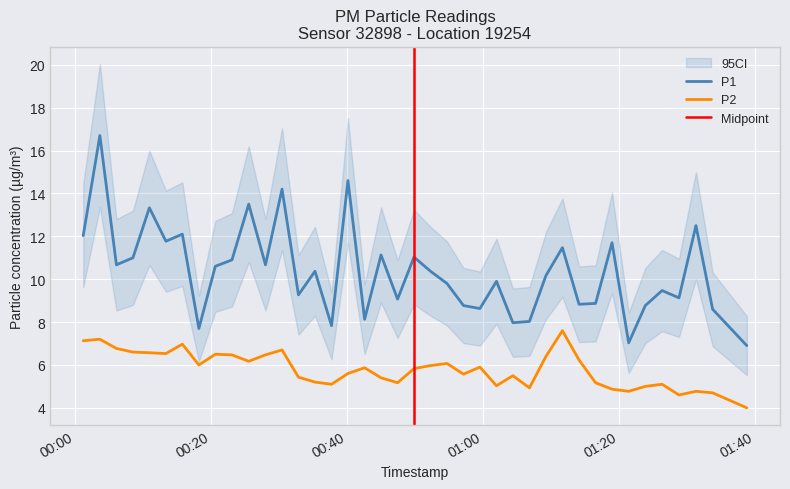

What is the highest value of the P1 series?

16.7